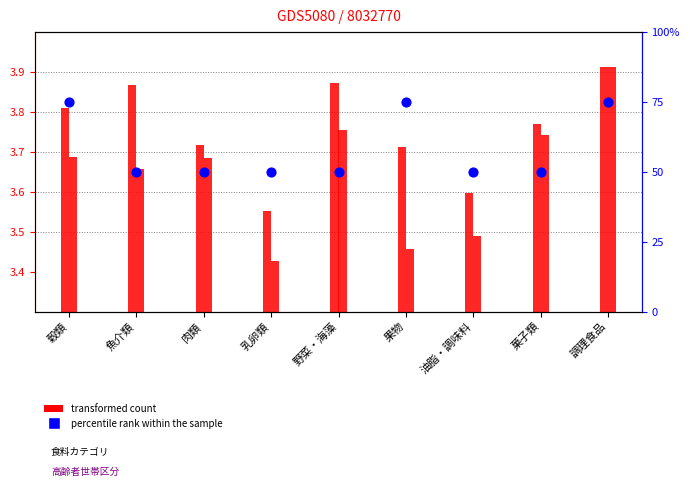

Is the value of percentile rank within the sample at 調理食品 greater than the value of transformed count at 菓子類?

Yes